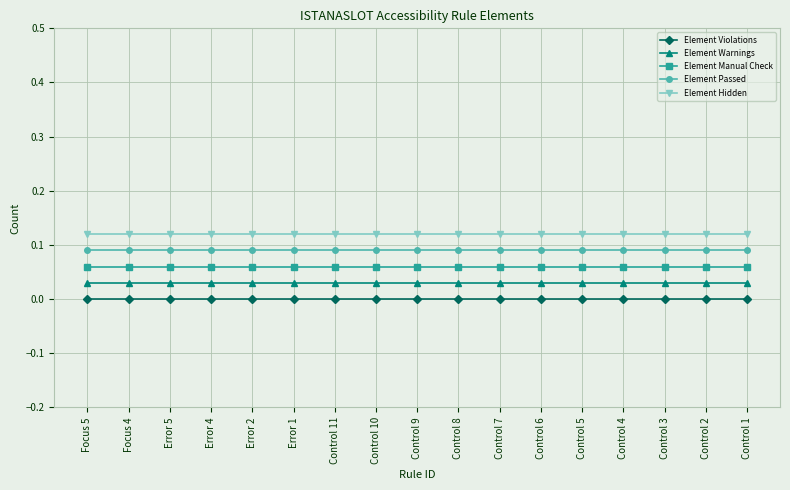

At Error 1, list the series in order from largest to smallest.

Element Hidden, Element Passed, Element Manual Check, Element Warnings, Element Violations